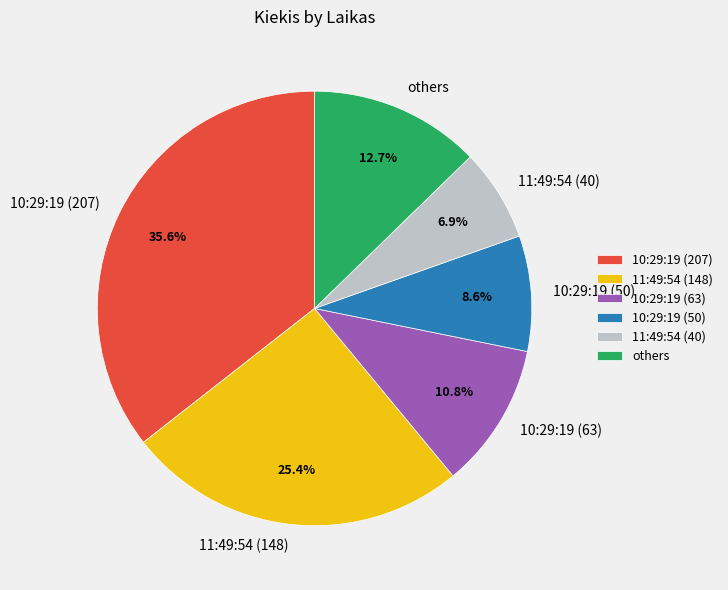

Is there a majority slice in this chart?

No